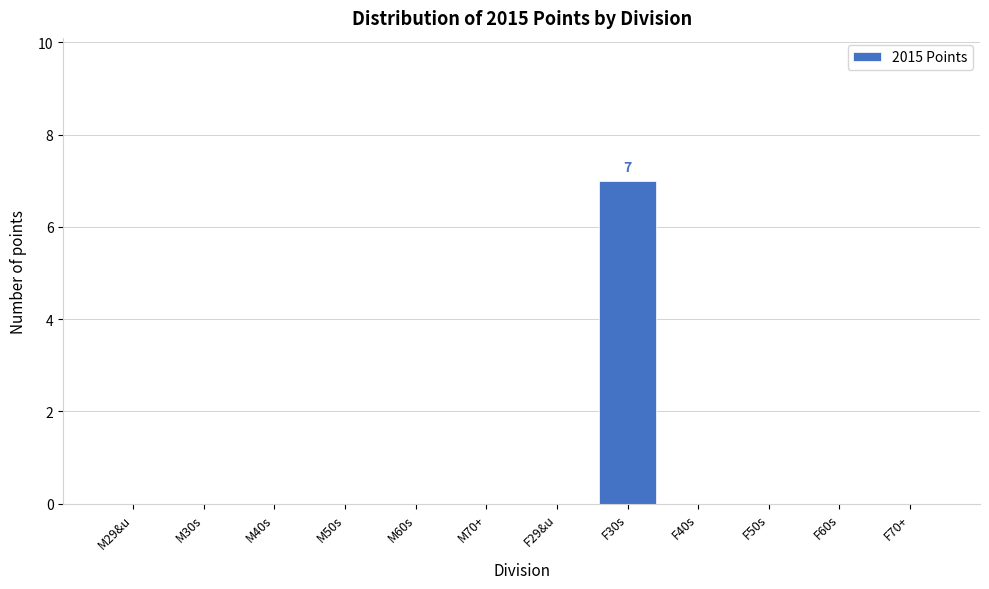

Reading left to right, extract all data points from this chart.

M29&u=0	M30s=0	M40s=0	M50s=0	M60s=0	M70+=0	F29&u=0	F30s=7	F40s=0	F50s=0	F60s=0	F70+=0